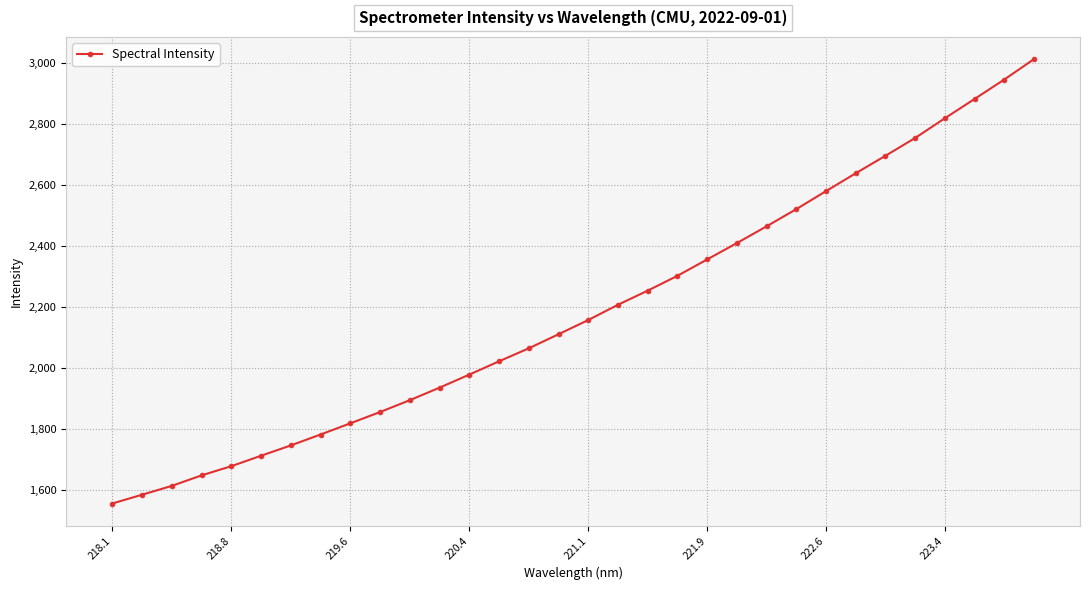

True or false: there are more than 2 points higher than both neighbors.

False